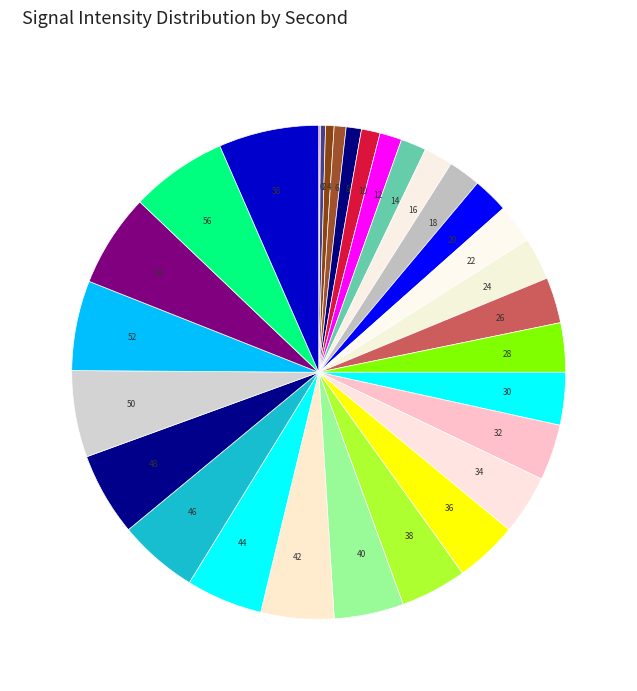

Does 36 represent more than half of the total?

No